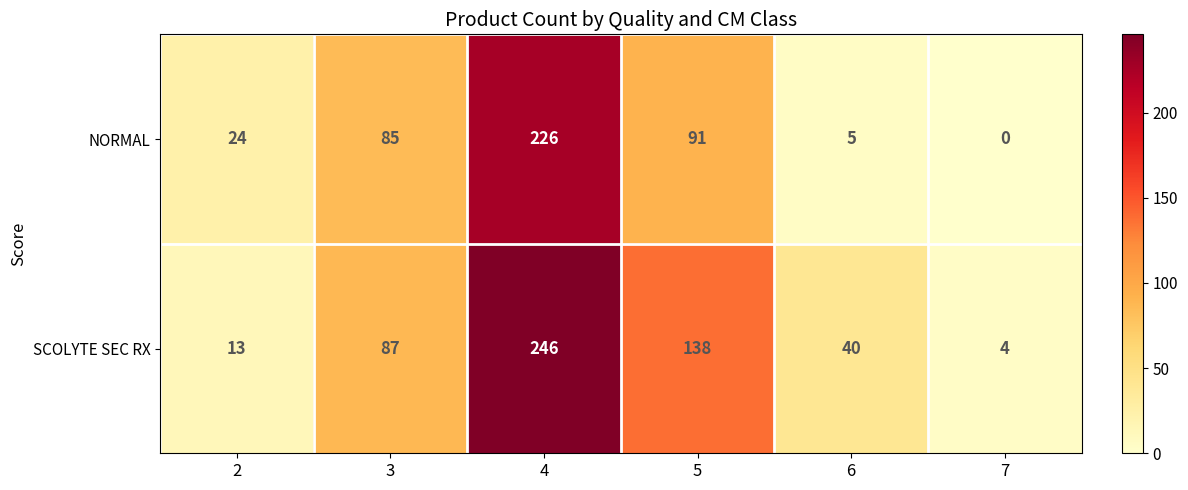

What is the total value across all series at 6?

45